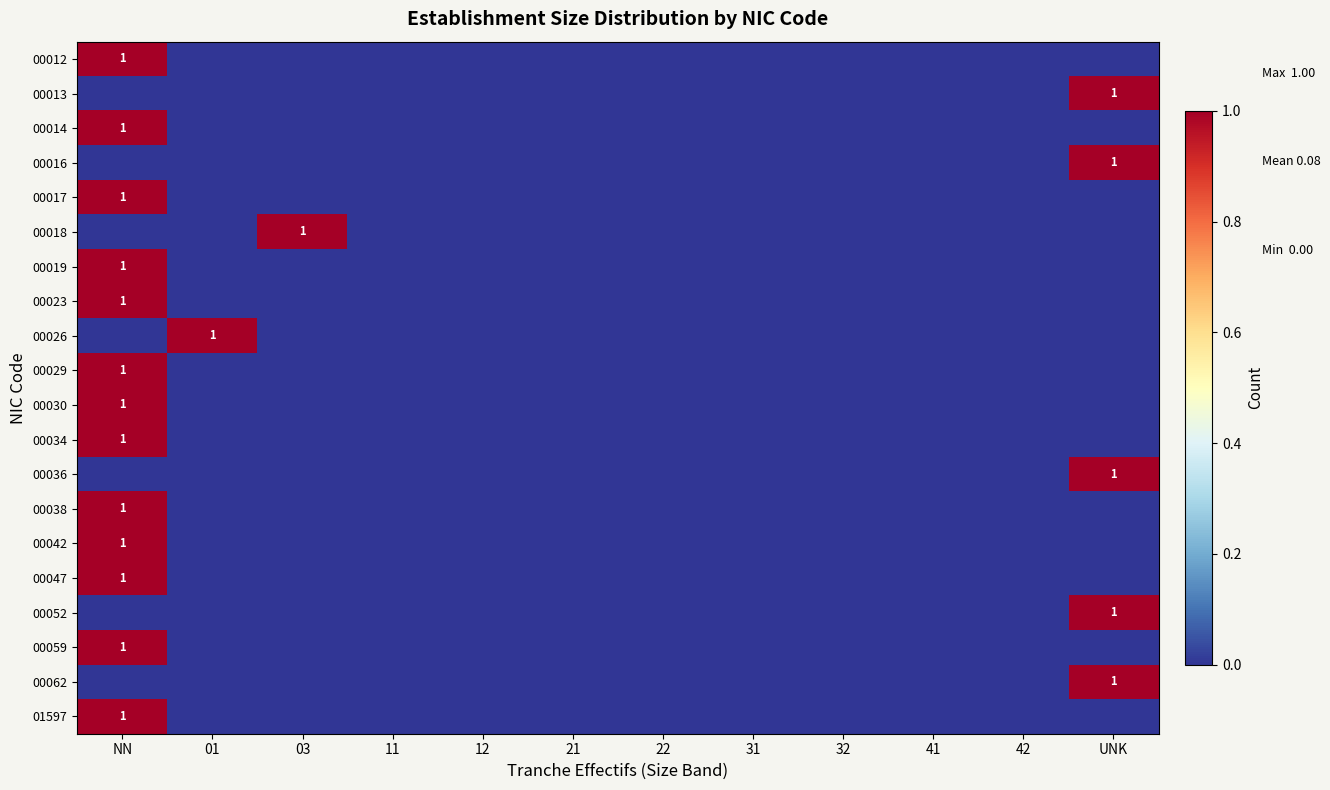

How many data points does each series have?

12